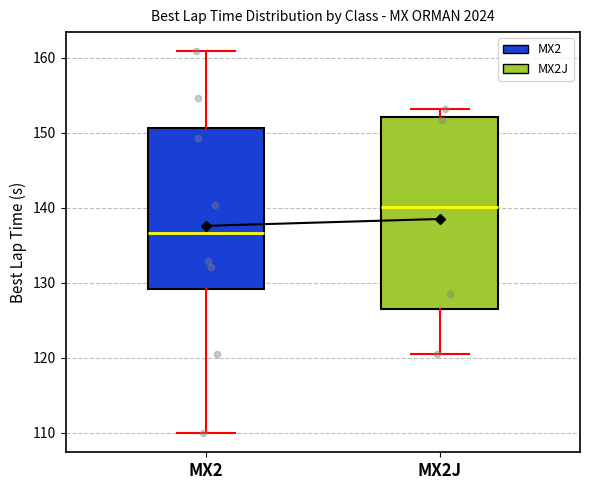

Where is the upper edge of the box for MX2 on the y-axis? The values are not printed on the chart, so give them approximately, as read against the axis.

151